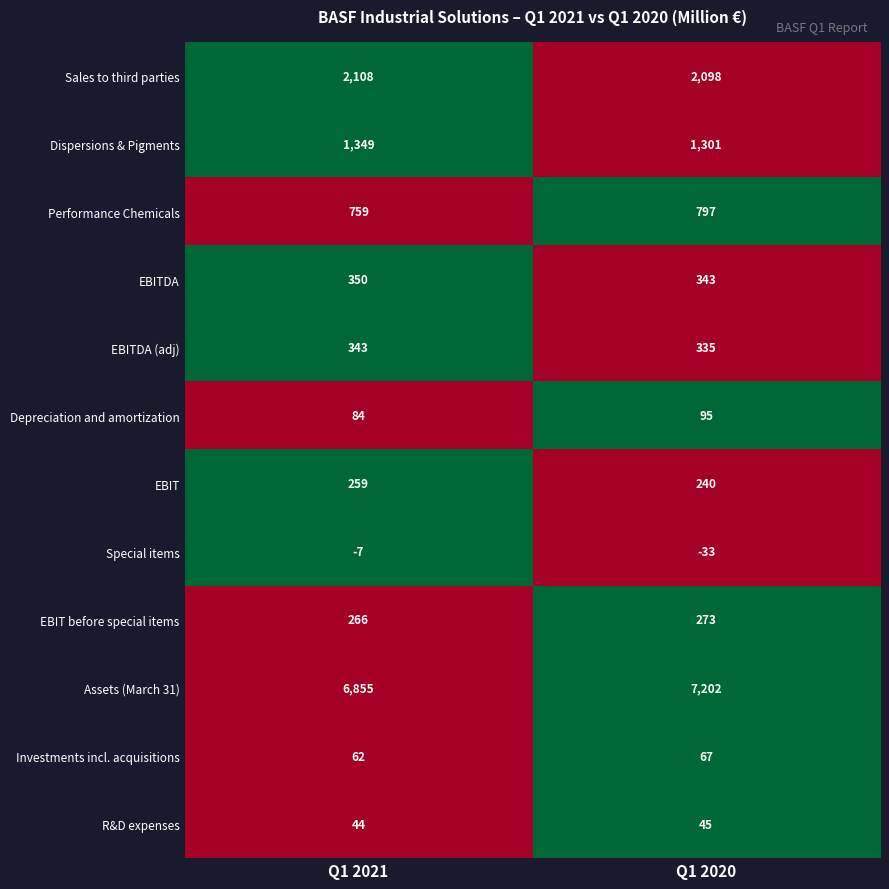

Is it true that Depreciation and amortization equals 142 at Q1 2020?

False